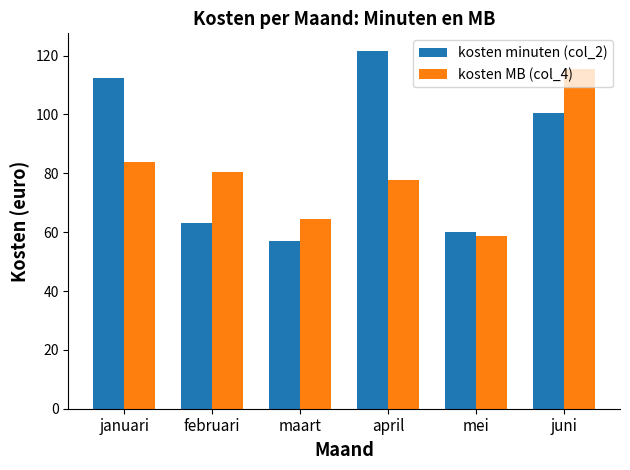

What is the maximum value shown in the chart?

121.5